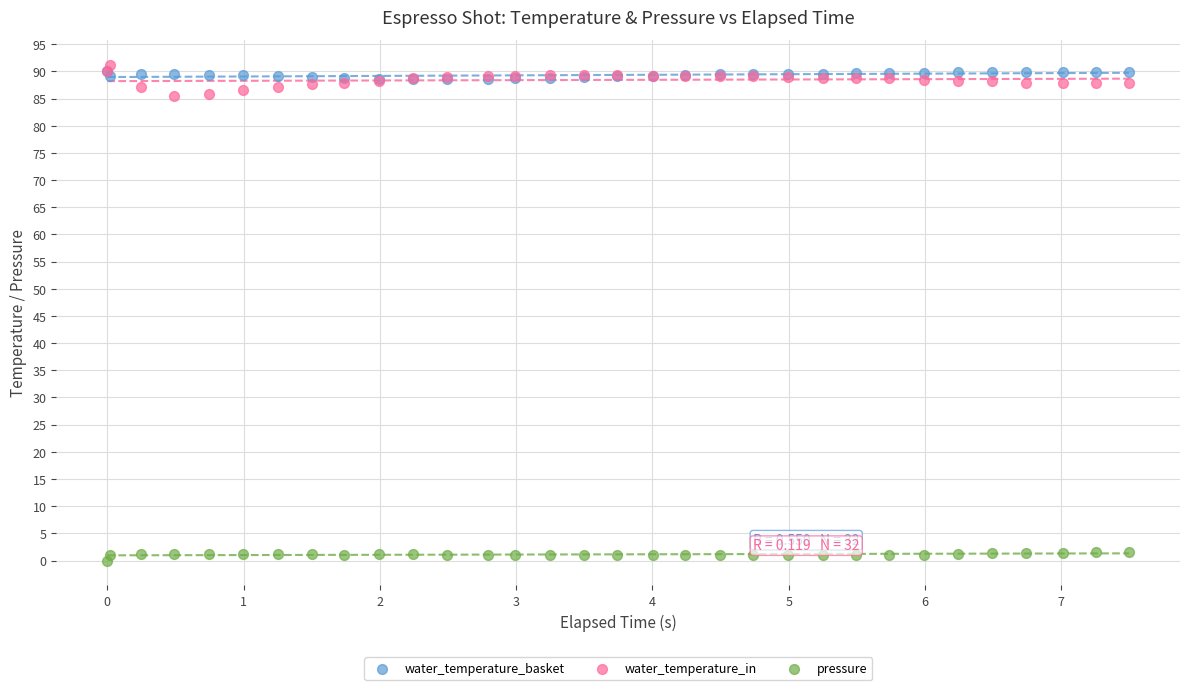

What are all the series names shown in the legend?

water_temperature_basket, water_temperature_in, pressure